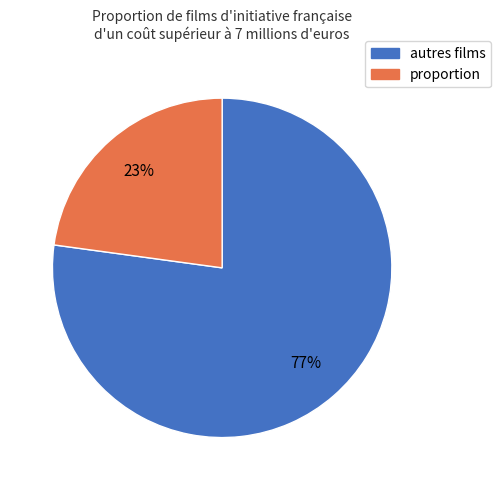

Count the number of slices in the pie.

2